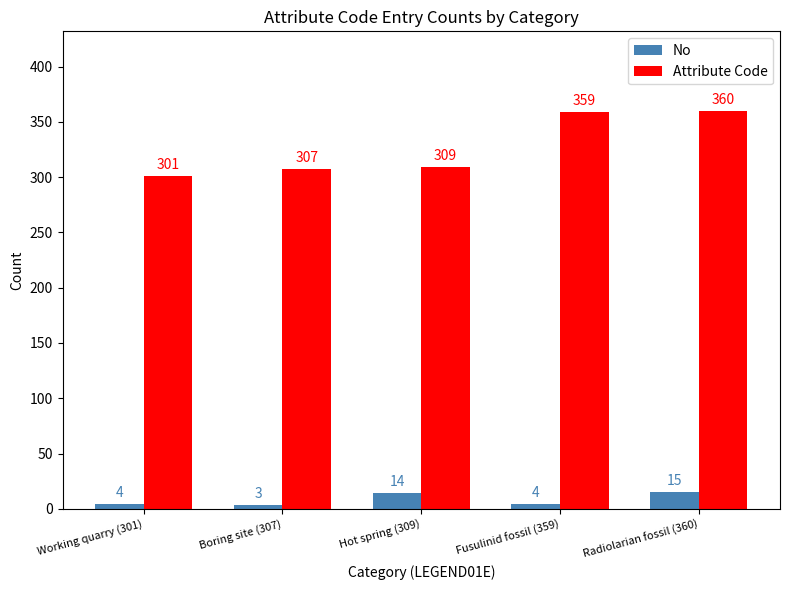

What is the average value of the No series?

8